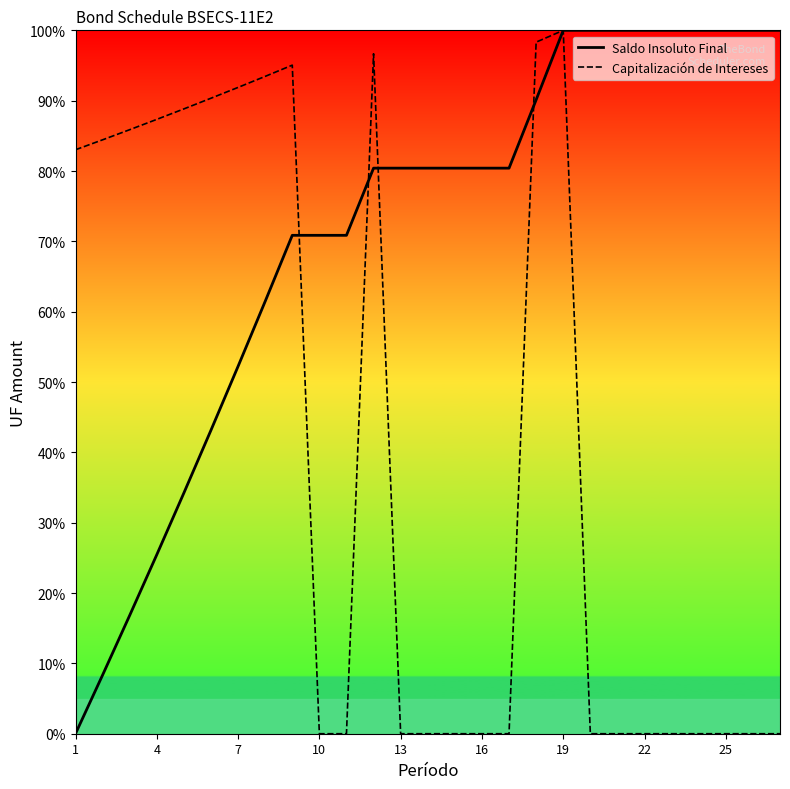

Rank the series by their average value, from lowest to highest.

Capitalización de Intereses, Saldo Insoluto Final